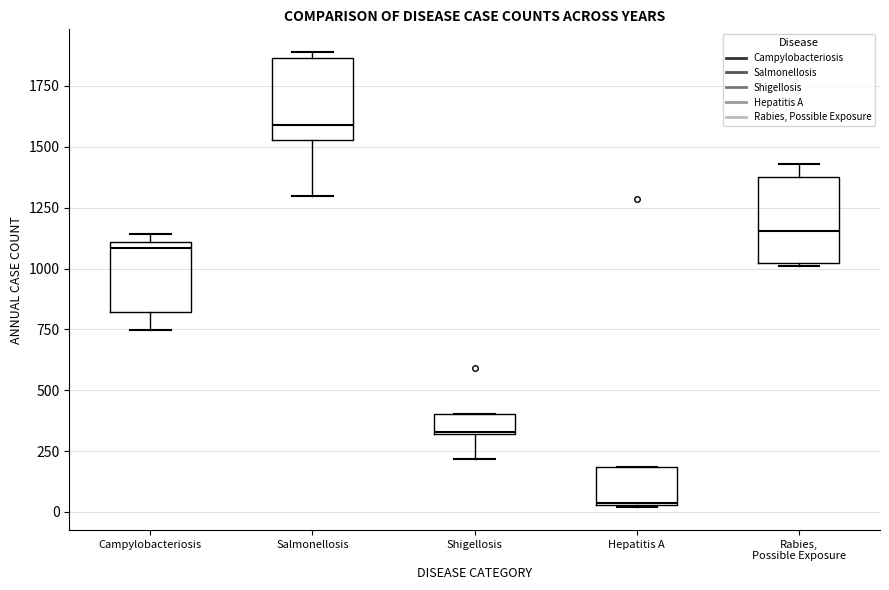

Which box has the highest median line?

Salmonellosis